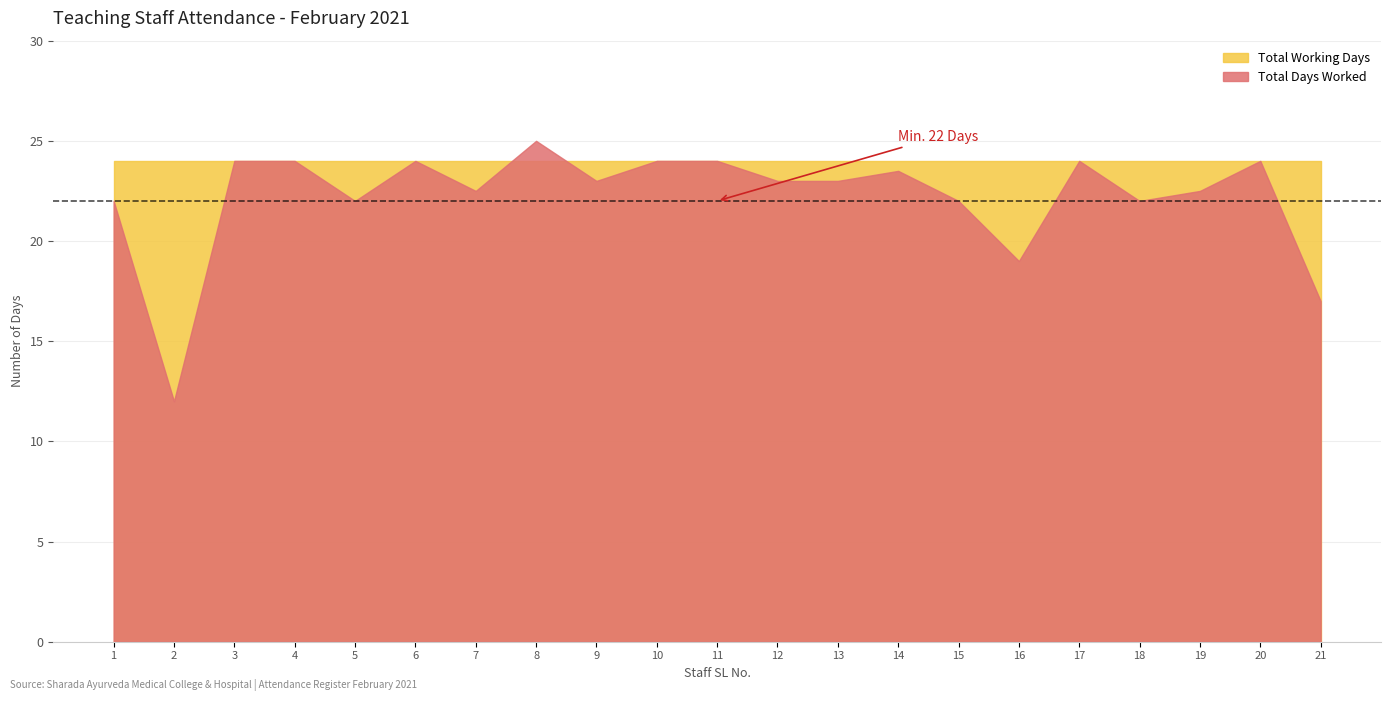

What is the minimum value for Total Working Days?

24.0